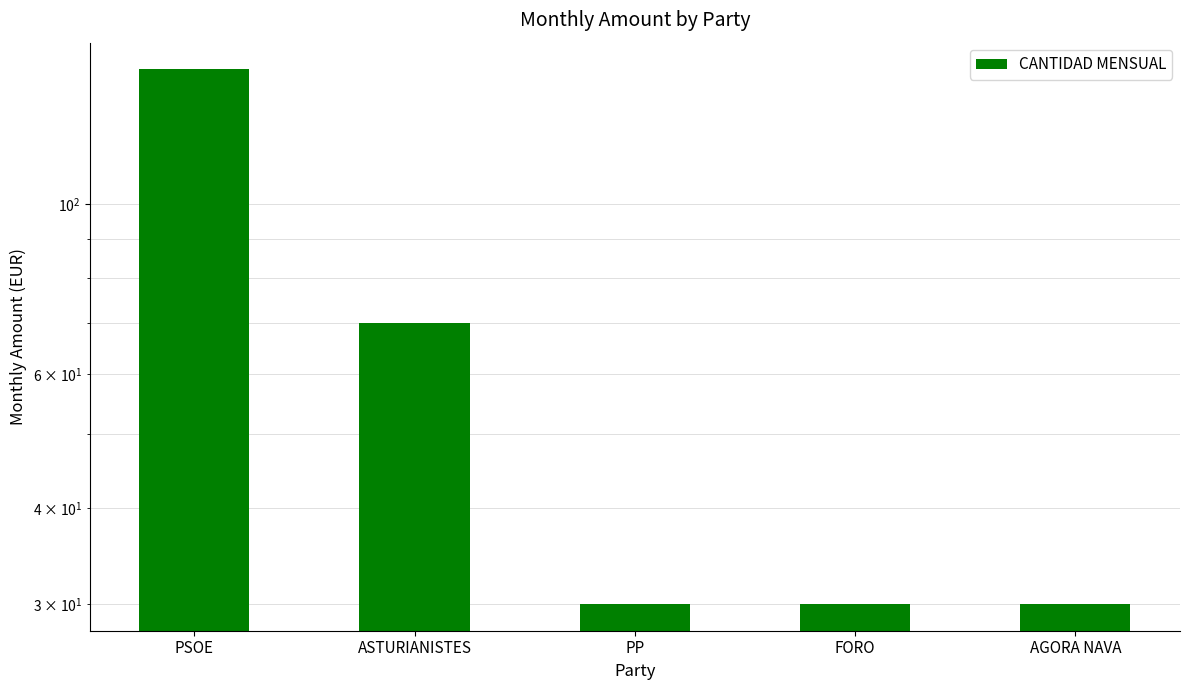

What is the change in value from ASTURIANISTES to FORO?

-40